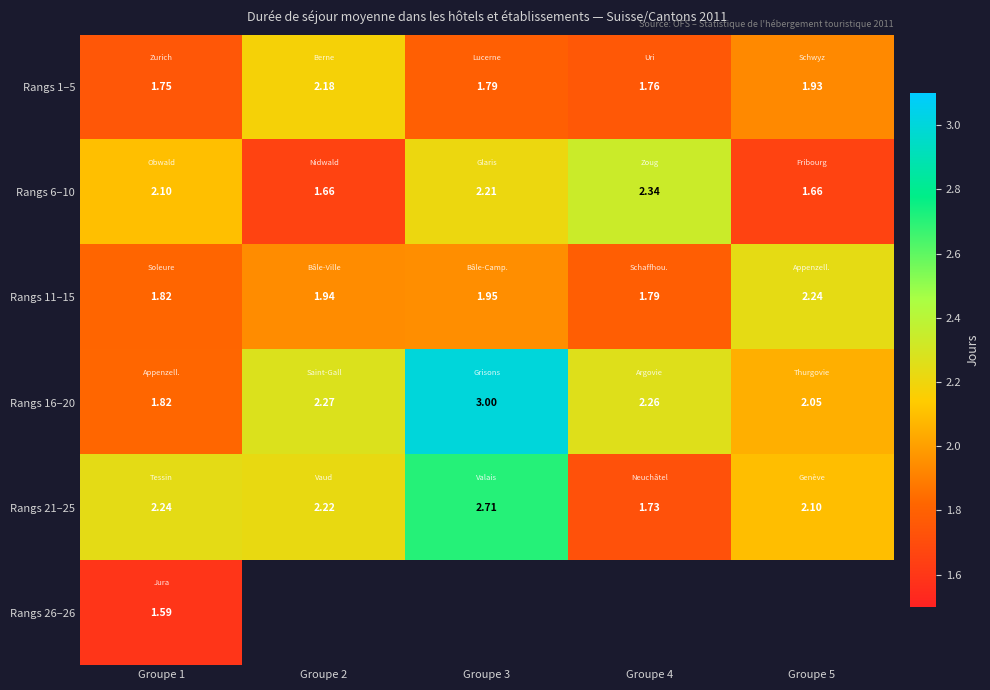

Between Groupe 4 and Groupe 5, which series saw the biggest shift?

Rangs 6–10